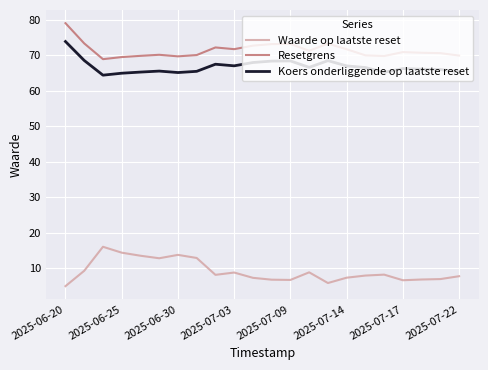

Which series has the largest total across all categories?

Resetgrens